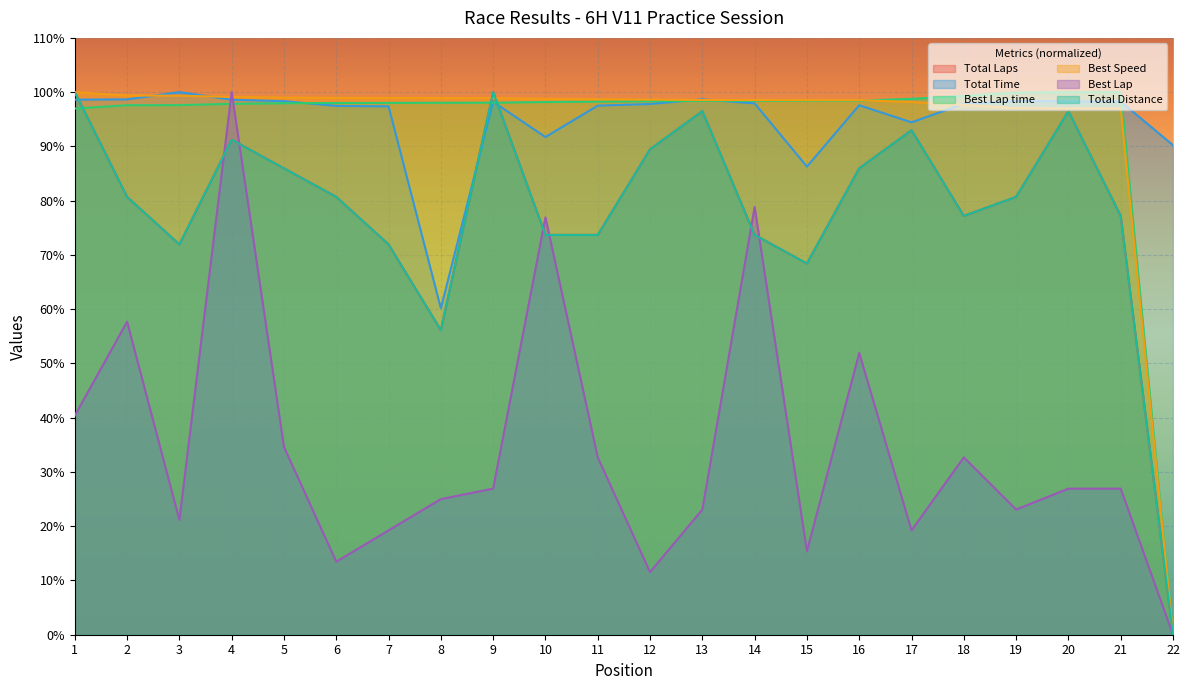

What is the total value across all series at 4?

578.0